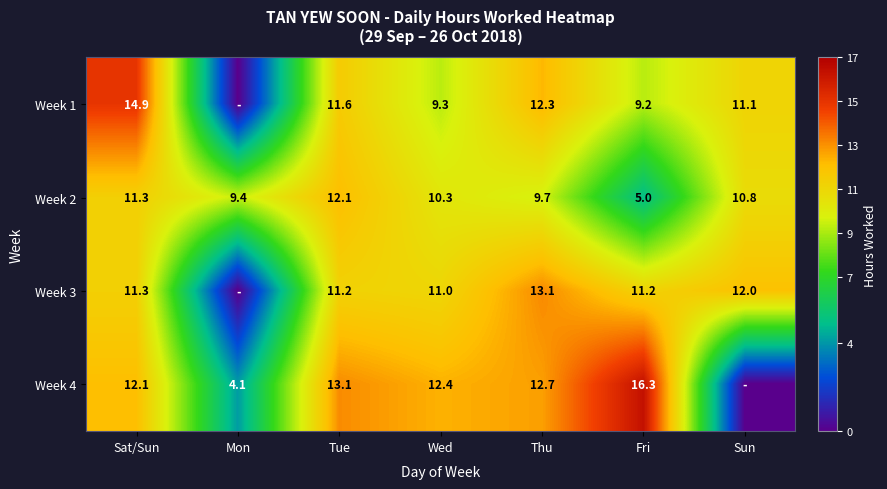

The value of Week 1 at Fri is 9.2. True or false?

True